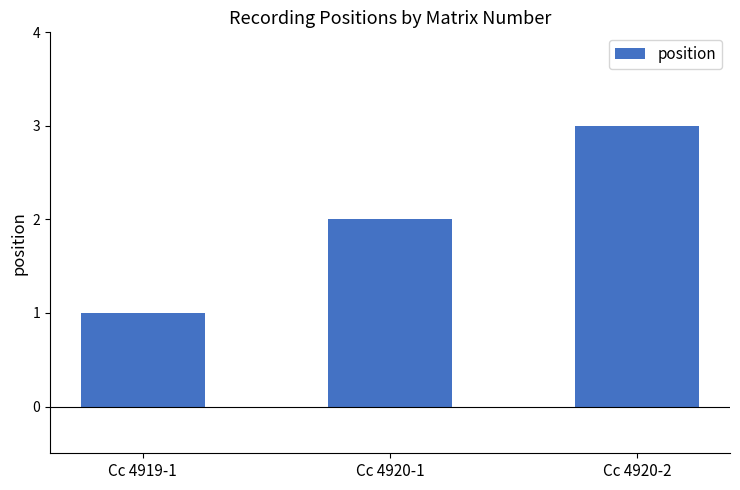

The chart shows a value of 2 at Cc 4920-1. True or false?

True